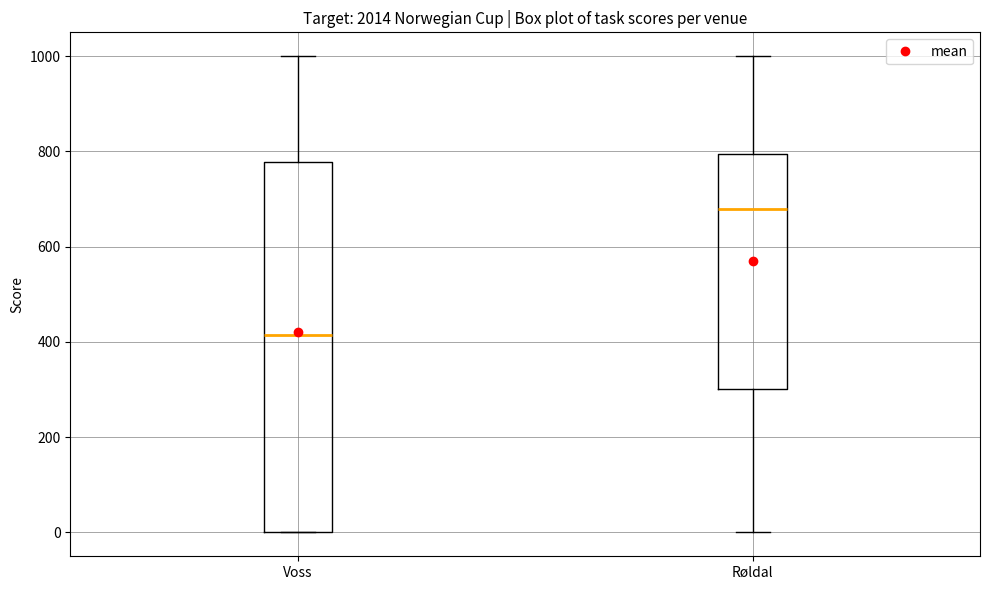

Where does the median line of the box for Røldal sit on the y-axis? The values are not printed on the chart, so give them approximately, as read against the axis.

680